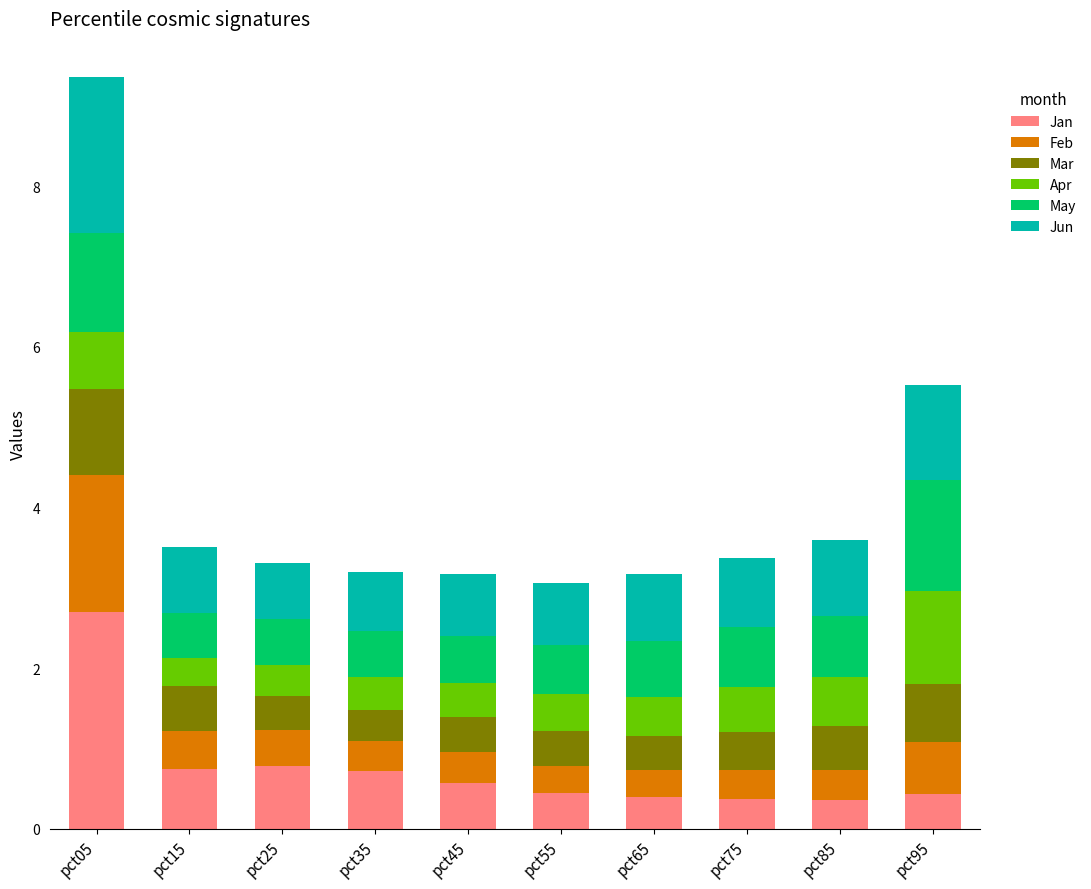

What is the total value across all series at pct05?

9.4